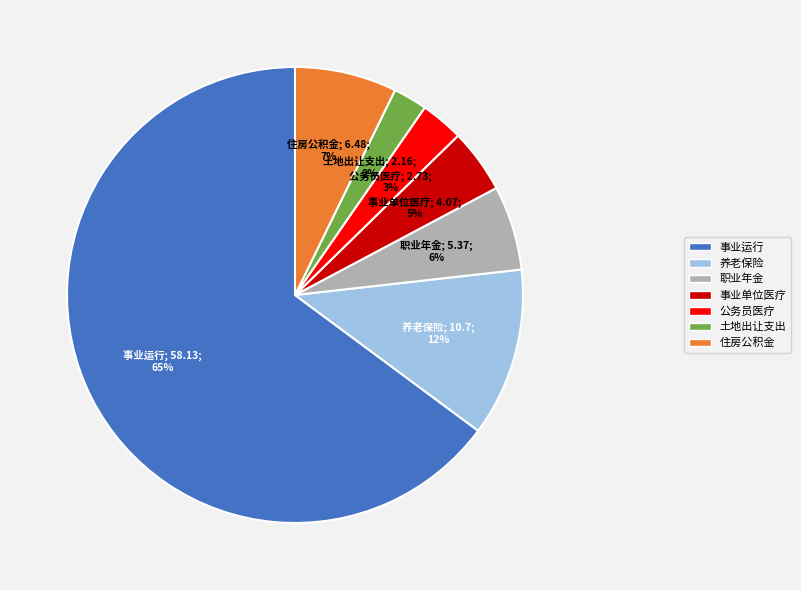

To the nearest percent, what is the average slice percentage?

14%